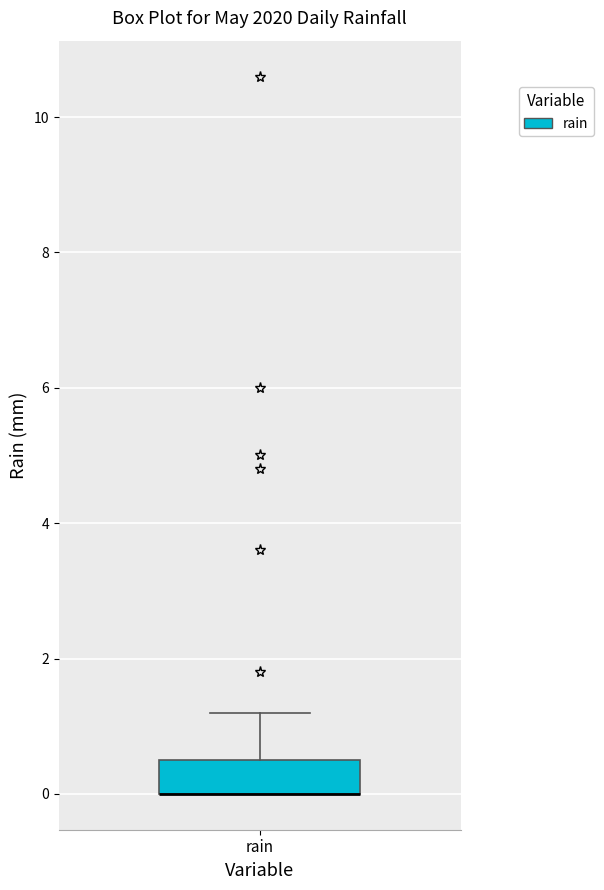

Read this box plot against the y-axis: the position of the median line, the range covered by the box, and the ends of both whiskers. The values are not printed on the chart, so give them approximately, as read against the axis.

median 0.0 (drawn on the box's lower edge), box 0.0 to 0.6, whiskers 0.0 to 1.2